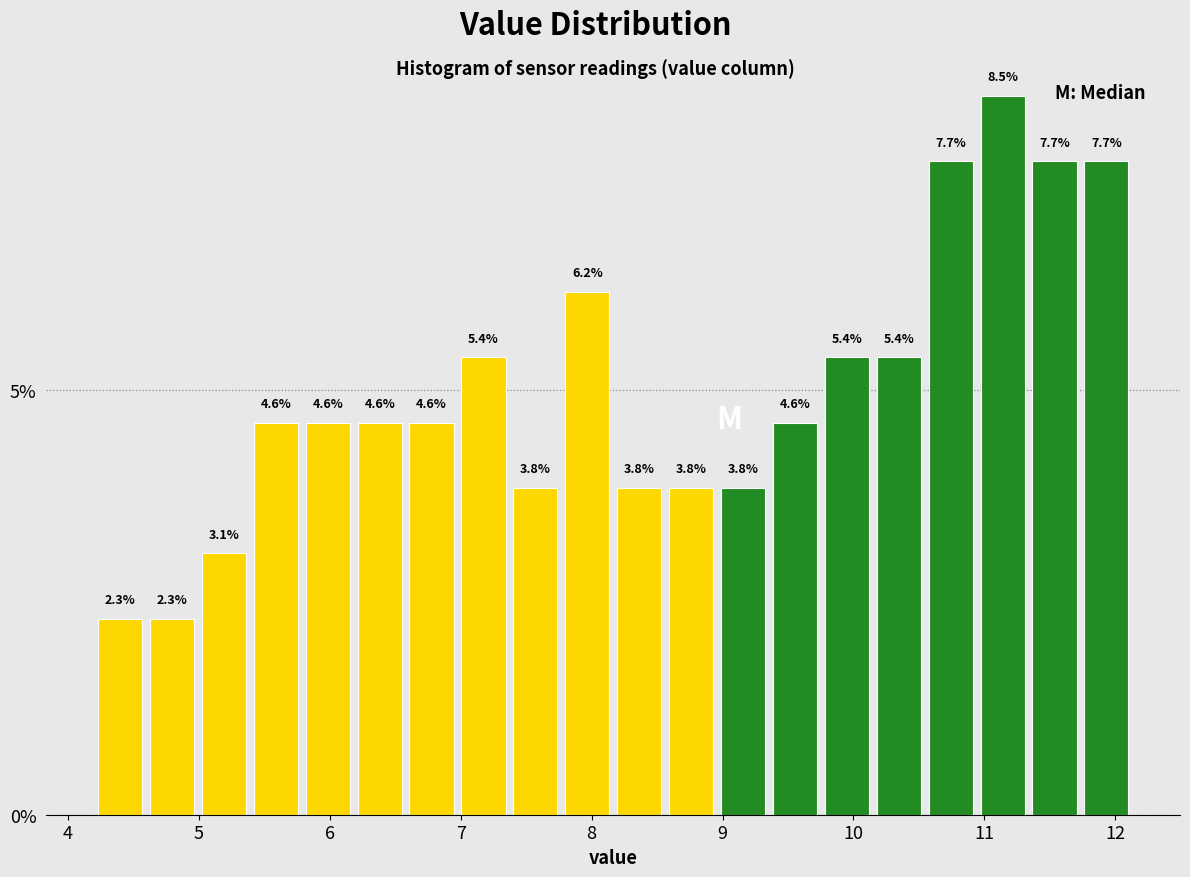

Read against the x-axis, roughly where is the centre of the tallest bar?

11.1